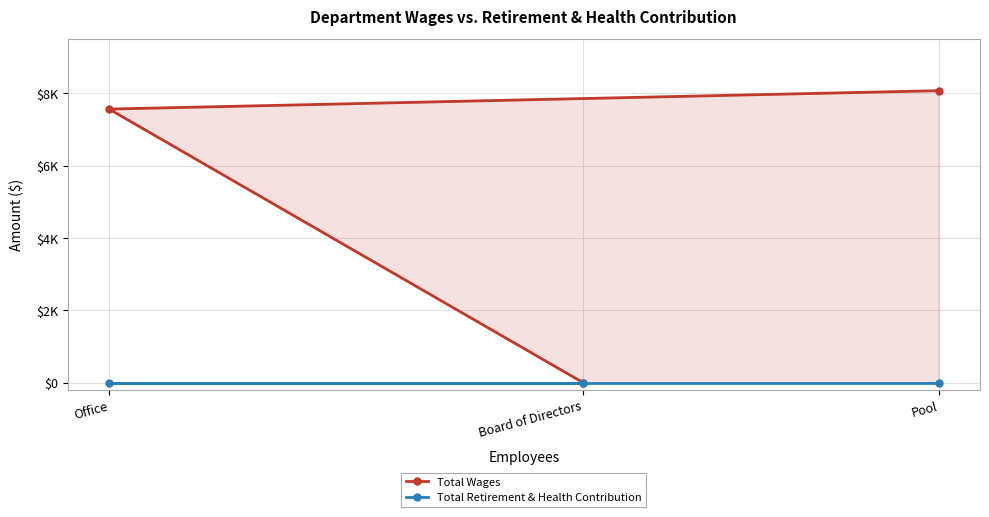

What is the maximum value shown in the chart?

8075